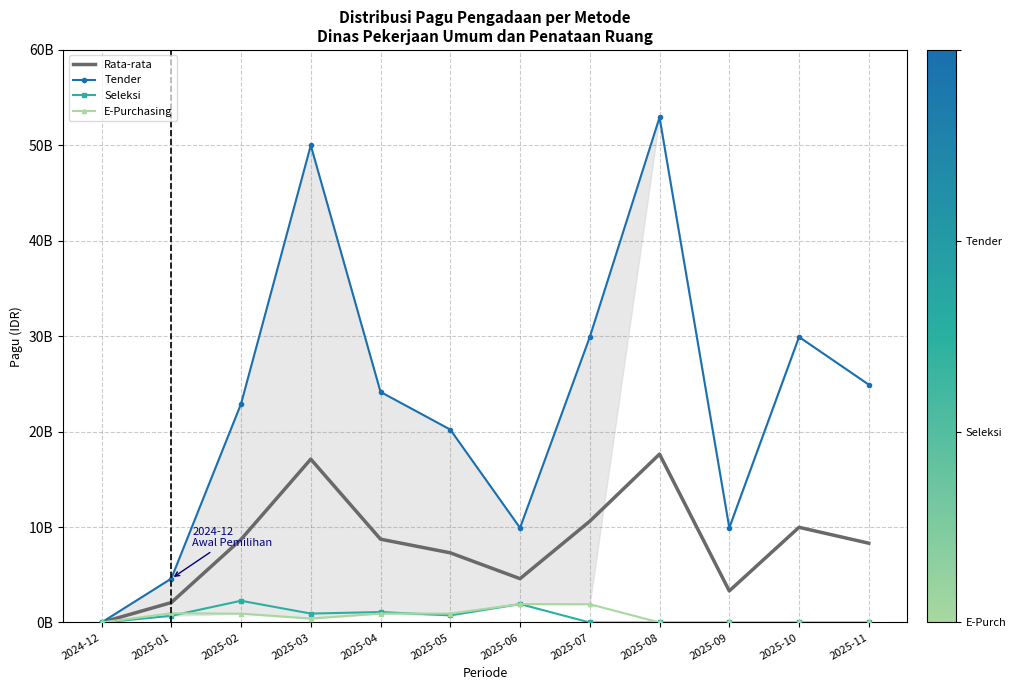

Reading right to left, transcribe all the data shown in this chart.

Rata-rata: 2025-11=8308500000.0	2025-10=9975166666.7	2025-09=3308500000.0	2025-08=17641833333.3	2025-07=10610333333.3	2025-06=4592166666.7	2025-05=7300333333.3	2025-04=8731698000.0	2025-03=17117000000.0	2025-02=8705930666.7	2025-01=2088352983.3	2024-12=0.0
Tender: 2025-11=24925500000.0	2025-10=29925500000.0	2025-09=9925500000.0	2025-08=52925500000.0	2025-07=29915500000.0	2025-06=9915500000.0	2025-05=20215500000.0	2025-04=24163165000.0	2025-03=50000000000.0	2025-02=22915292000.0	2025-01=4599558950.0	2024-12=0.0
Seleksi: 2025-11=0.0	2025-10=0.0	2025-09=0.0	2025-08=0.0	2025-07=0.0	2025-06=1935500000.0	2025-05=750000000.0	2025-04=1096429000.0	2025-03=935500000.0	2025-02=2277000000.0	2025-01=700000000.0	2024-12=0.0
E-Purchasing: 2025-11=0.0	2025-10=0.0	2025-09=0.0	2025-08=0.0	2025-07=1915500000.0	2025-06=1925500000.0	2025-05=935500000.0	2025-04=935500000.0	2025-03=415500000.0	2025-02=925500000.0	2025-01=965500000.0	2024-12=0.0